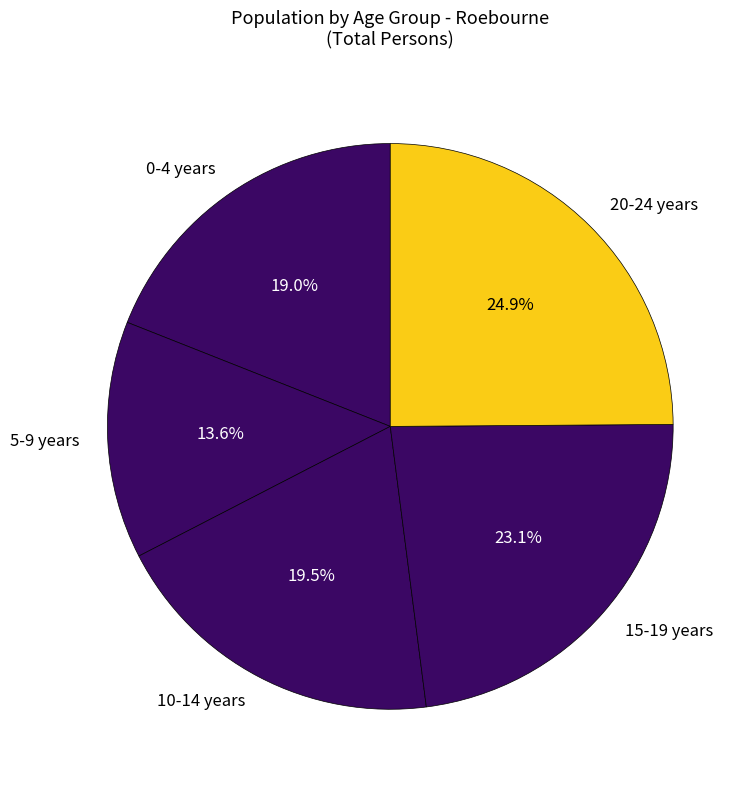

Which category has the biggest portion of the pie?

20-24 years